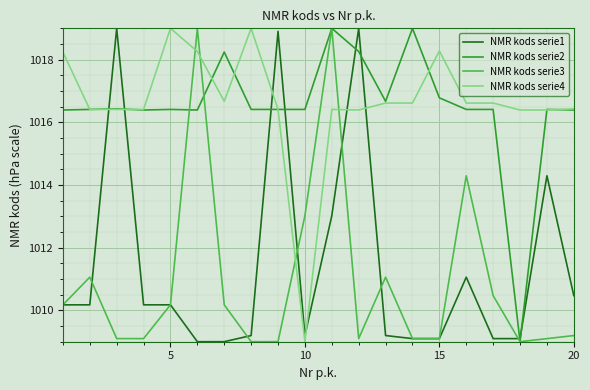

Which series has the largest total across all categories?

NMR kods serie4